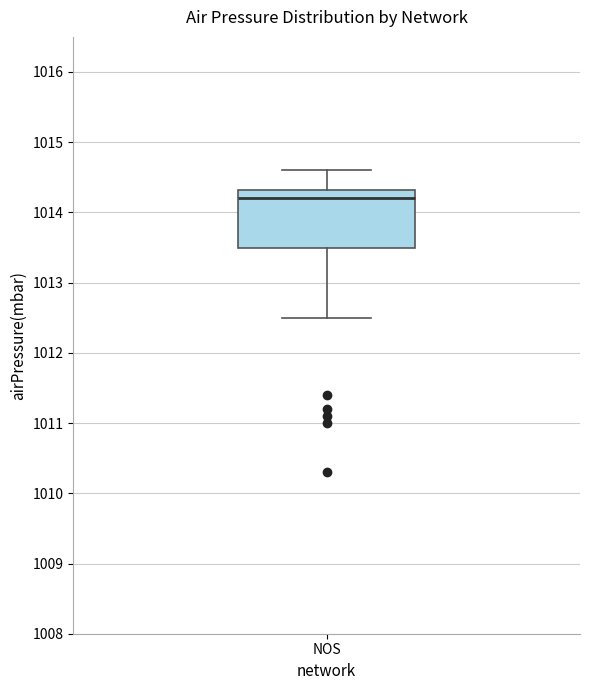

Transcribe this box plot: give where the median line is, the range the box spans, and where the two whiskers end, as read against the y-axis. The values are not printed on the chart, so give them approximately, as read against the axis.

median 1014.2, box 1013.5 to 1014.3, whiskers 1012.5 to 1014.6